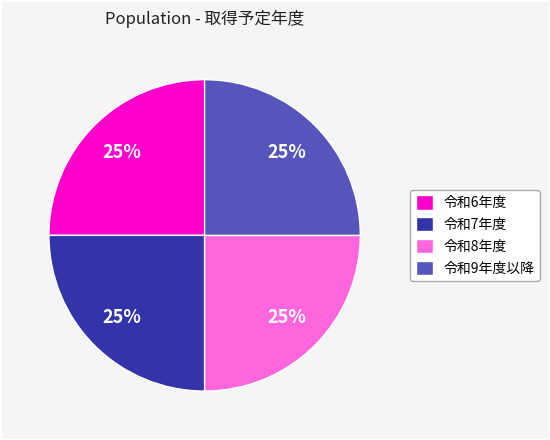

To the nearest percent, what percentage of the pie is 令和9年度以降?

25%